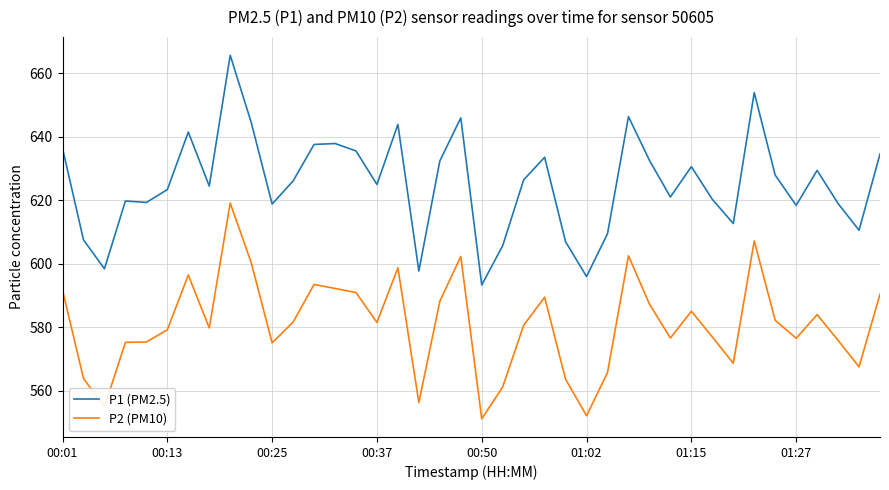

Which series has the largest range (max minus min)?

P1 (PM2.5)